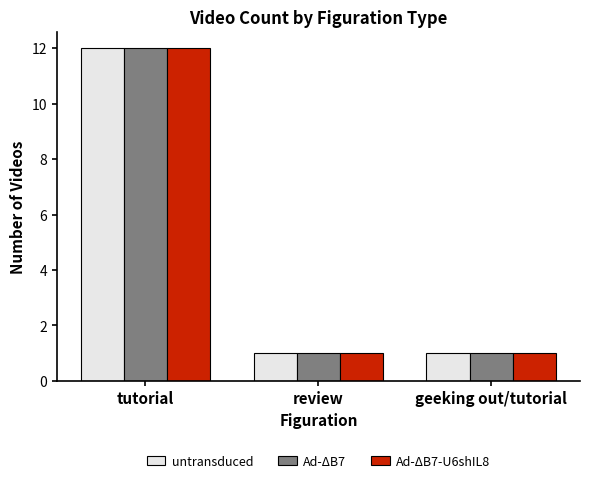

True or false: Ad-ΔB7 has a value of 12 at tutorial.

True